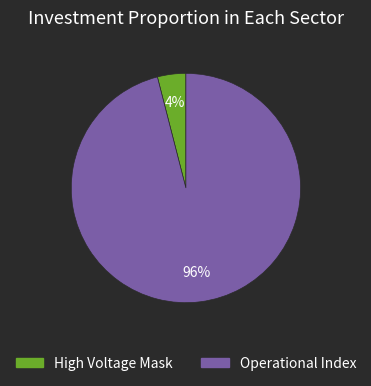

Count the number of slices in the pie.

2